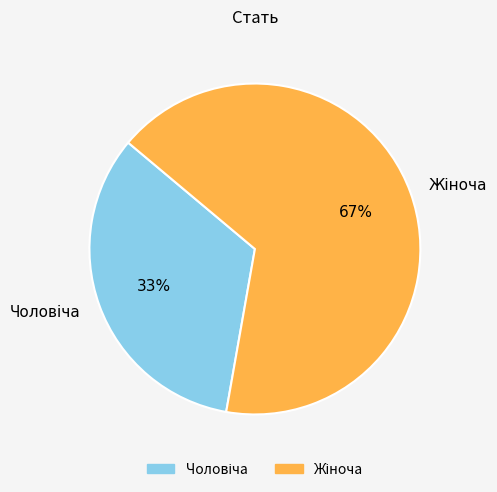

Does any single category account for the majority?

Yes